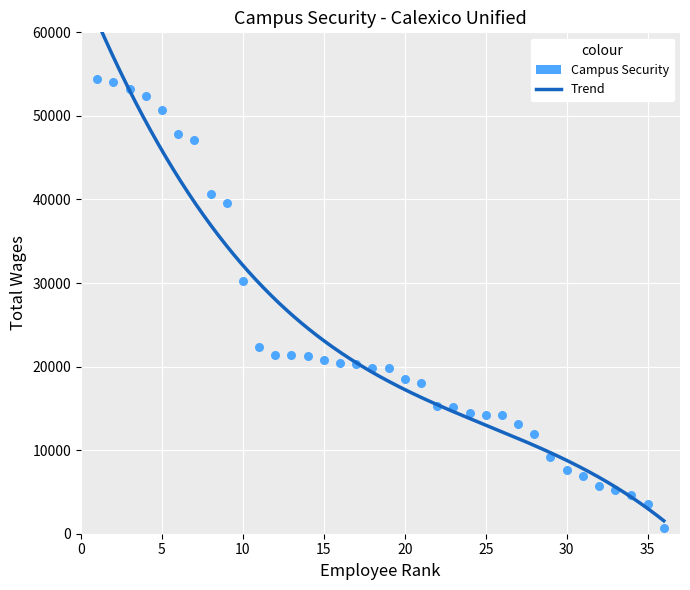

What is the range of Y values (max minus min)?

53721